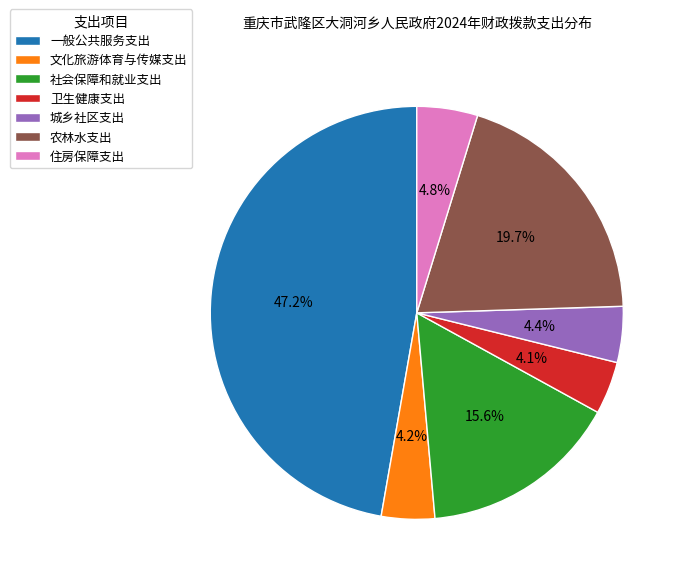

To the nearest percent, what is the difference between the largest and smallest slice percentages?

43%